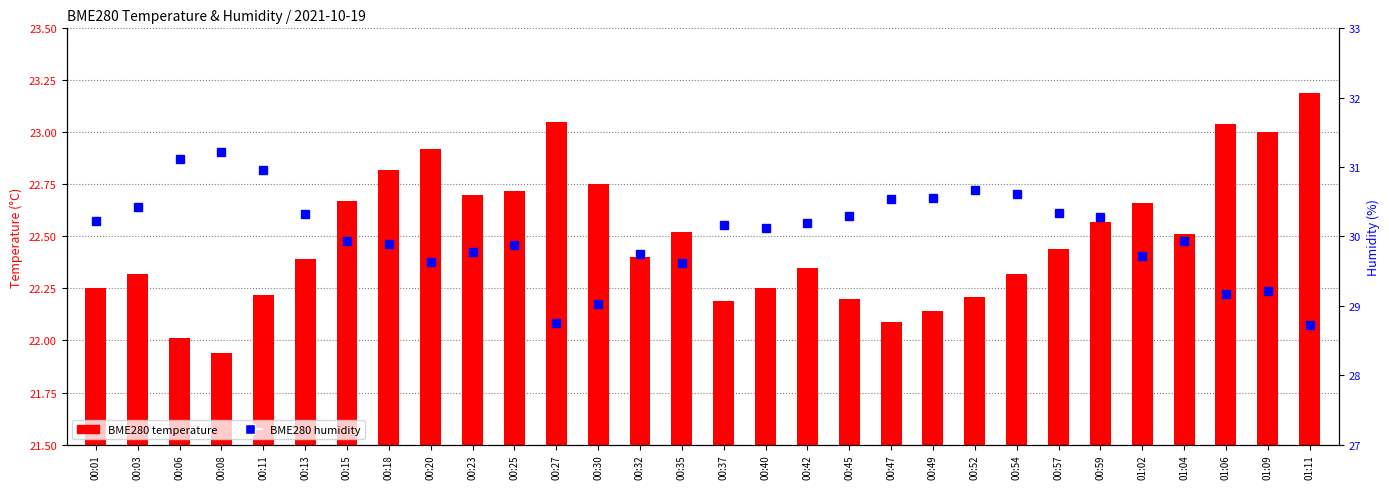

Reading left to right, list all the values displayed in this chart.

BME280 temperature: 22.2	22.3	22.0	21.9	22.2	22.4	22.7	22.8	22.9	22.7	22.7	23.1	22.8	22.4	22.5	22.2	22.2	22.4	22.2	22.1	22.1	22.2	22.3	22.4	22.6	22.7	22.5	23.0	23.0	23.2
BME280 humidity: 30.2	30.4	31.1	31.2	31.0	30.3	29.9	29.9	29.6	29.8	29.9	28.8	29.0	29.7	29.6	30.2	30.1	30.2	30.3	30.5	30.6	30.7	30.6	30.3	30.3	29.7	29.9	29.2	29.2	28.7